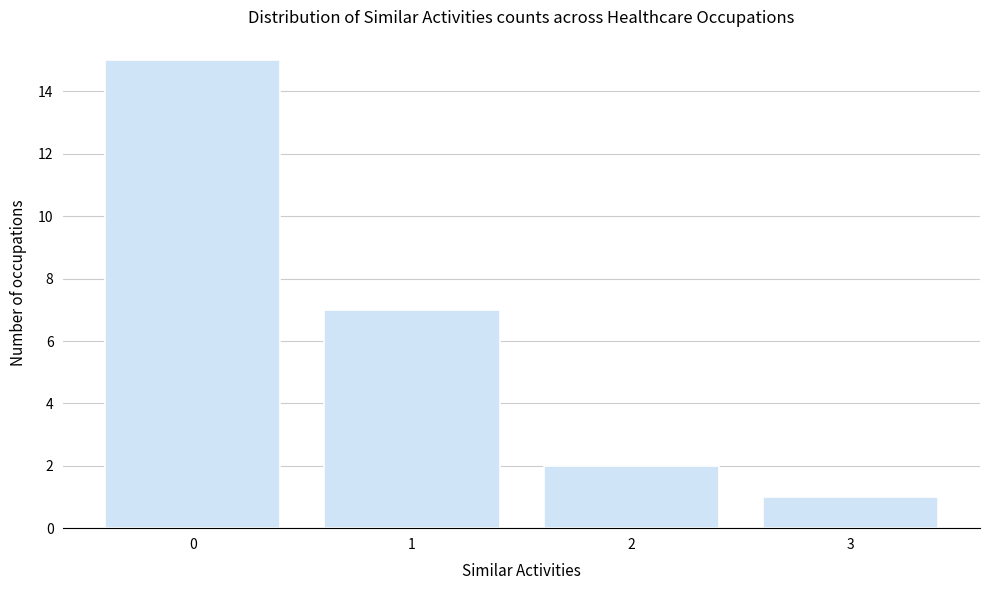

Reading left to right, extract all data points from this chart.

15	7	2	1